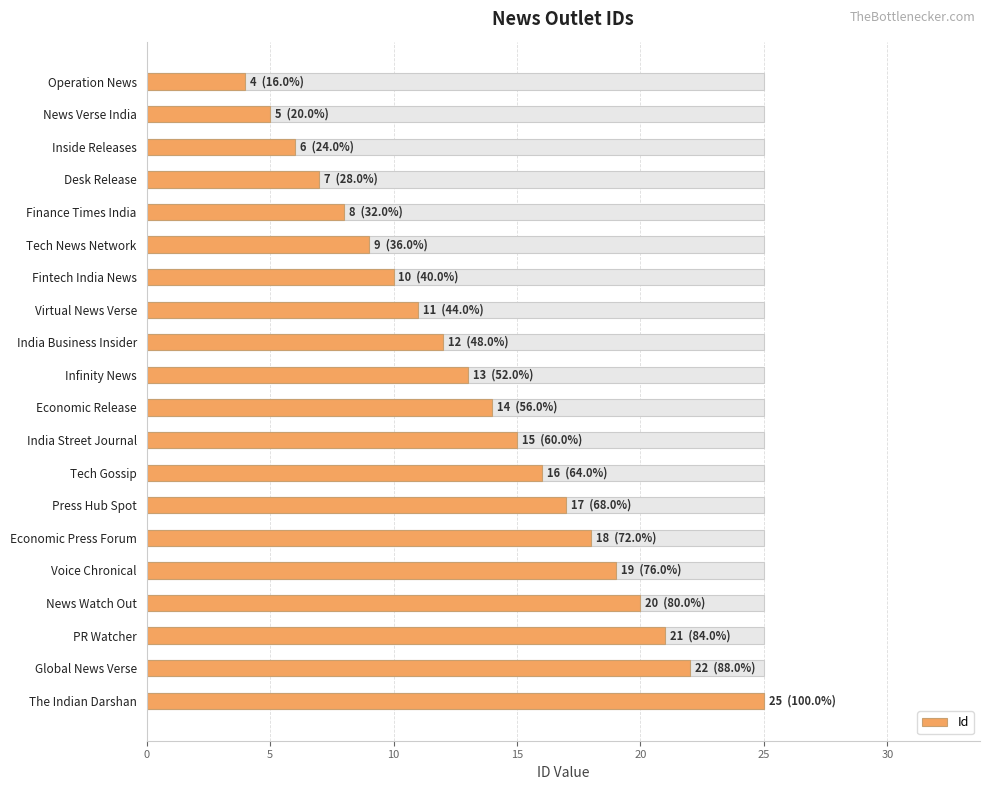

What is the difference between the maximum and minimum values?

21